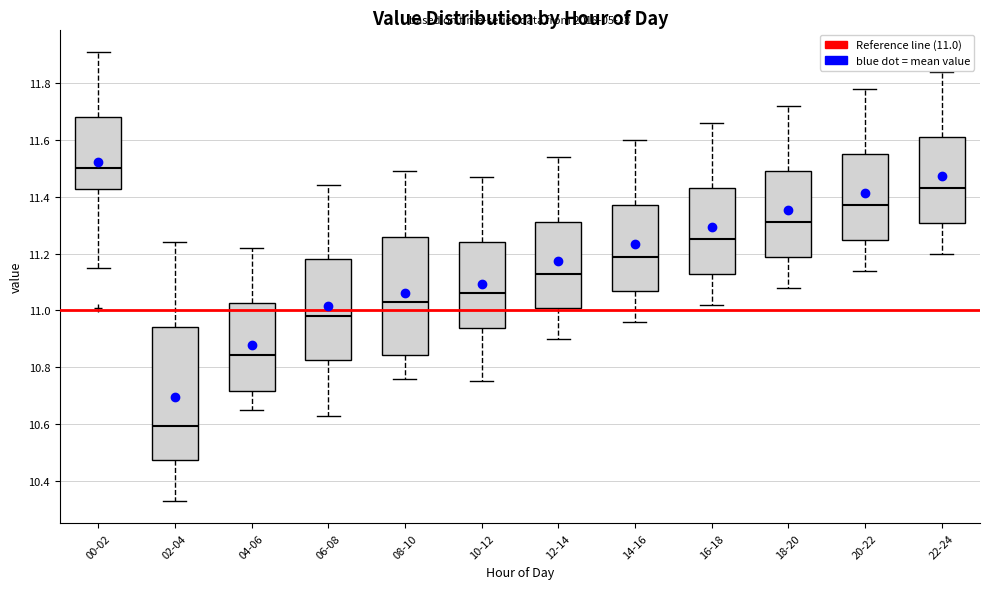

Which box has the lowest median line?

02-04